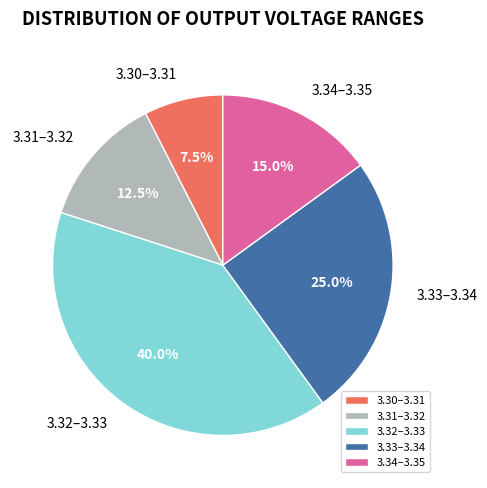

How many segments does this pie chart have?

5